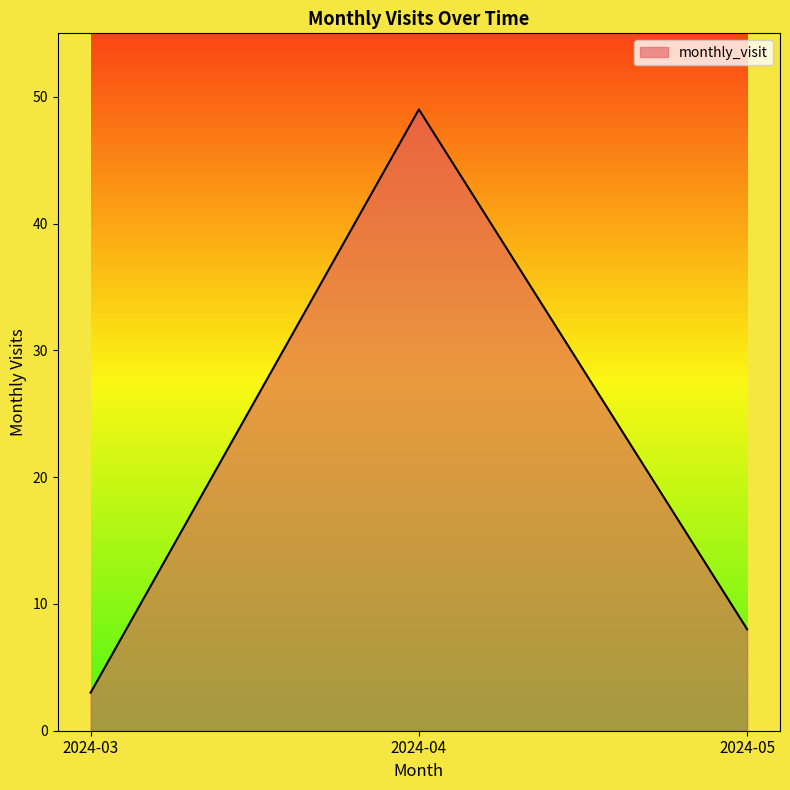

Count the values in the range 3 to 49.

3